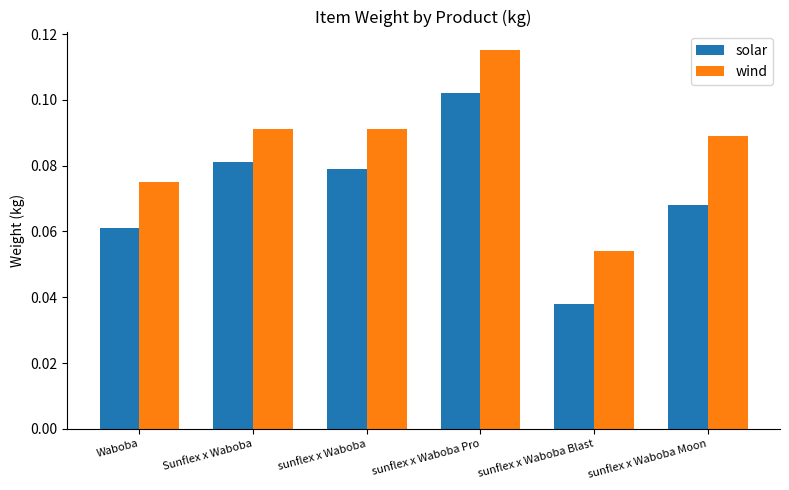

The value of solar at sunflex x Waboba is 0.0. True or false?

False